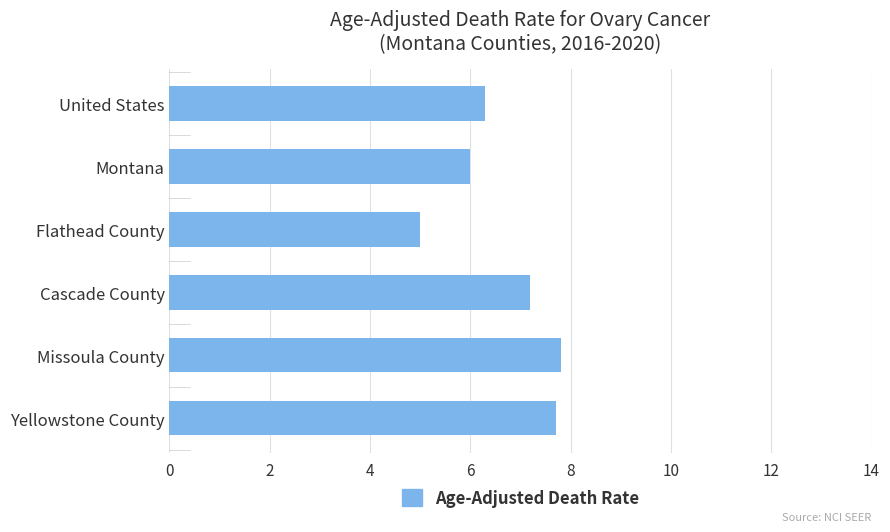

What is the difference between the maximum and minimum values?

2.8